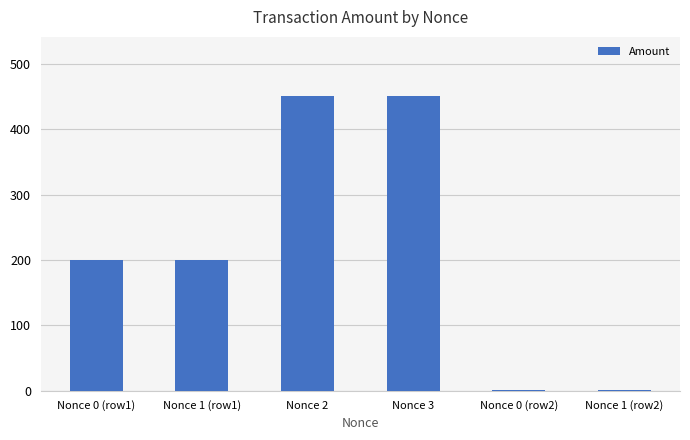

Is it true that the value at Nonce 2 is 450.8?

True